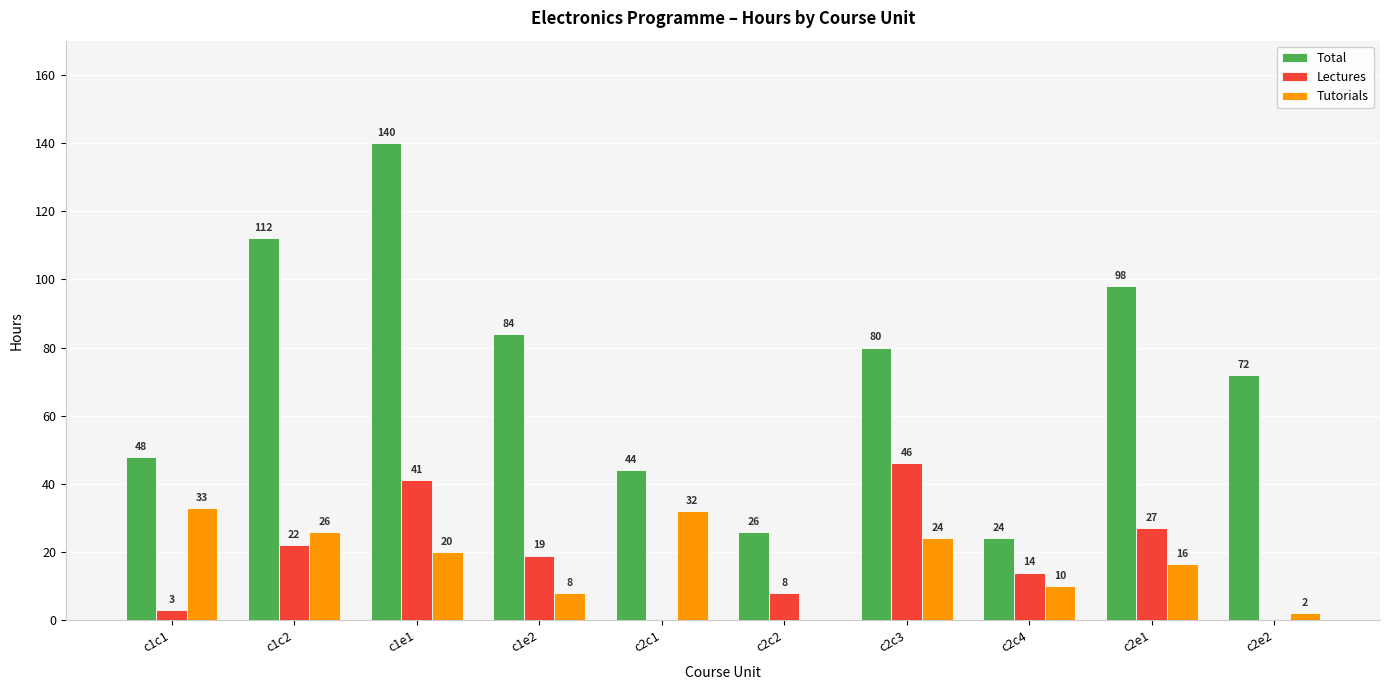

The value of Total at c2c2 is 26.0. True or false?

True